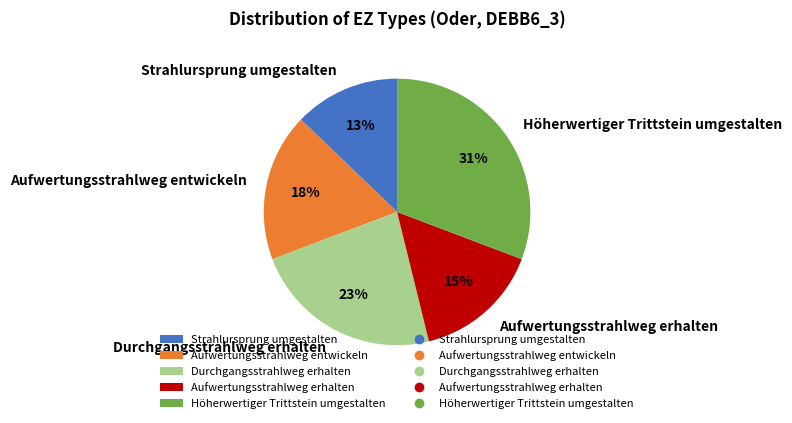

Is the sum of Aufwertungsstrahlweg entwickeln and Durchgangsstrahlweg erhalten greater than half?

No